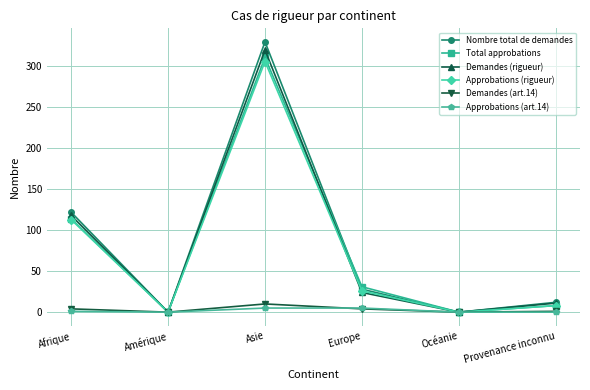

What is the difference between the second highest and minimum values in the Approbations (rigueur) series?

113